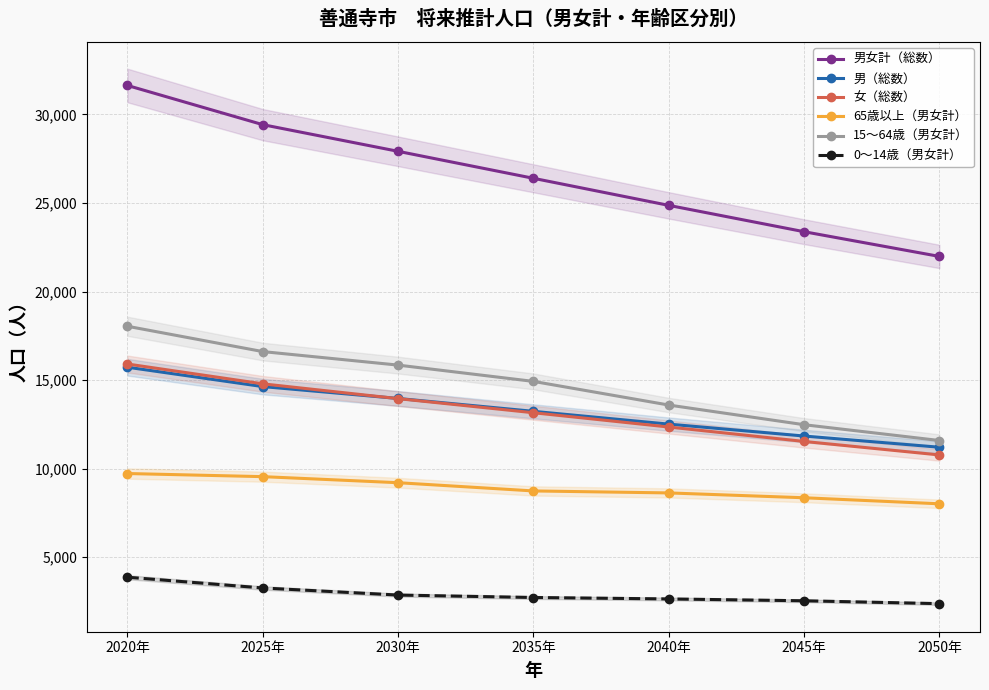

Rank the series by their maximum value, from highest to lowest.

男女計（総数）, 15～64歳（男女計）, 女（総数）, 男（総数）, 65歳以上（男女計）, 0～14歳（男女計）